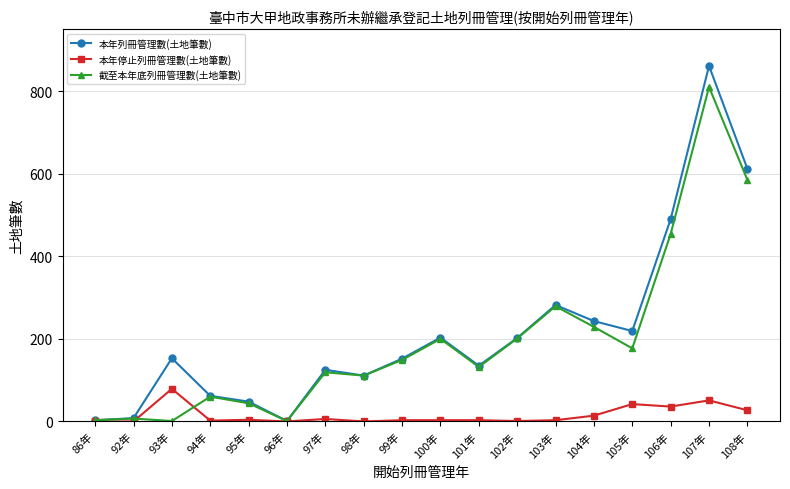

What are all the series names shown in the legend?

本年列冊管理數(土地筆數), 本年停止列冊管理數(土地筆數), 截至本年底列冊管理數(土地筆數)